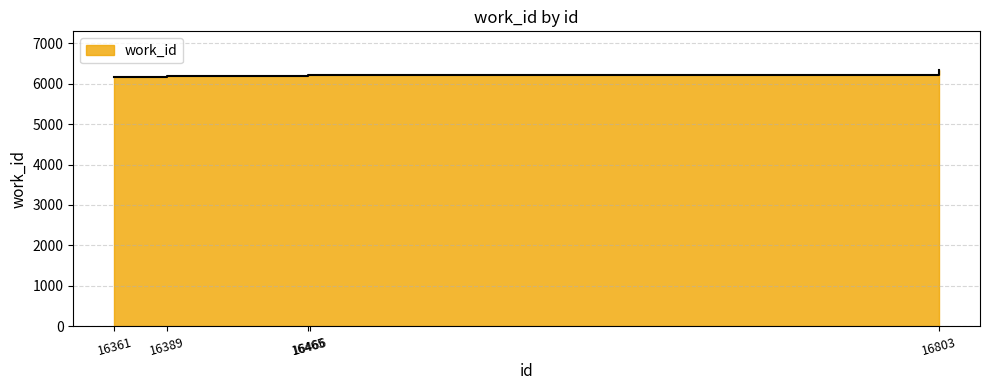

Reading left to right, what are all the values shown in this chart?

16361=6177	16389=6196	16465=6213	16466=6213	16803=6346